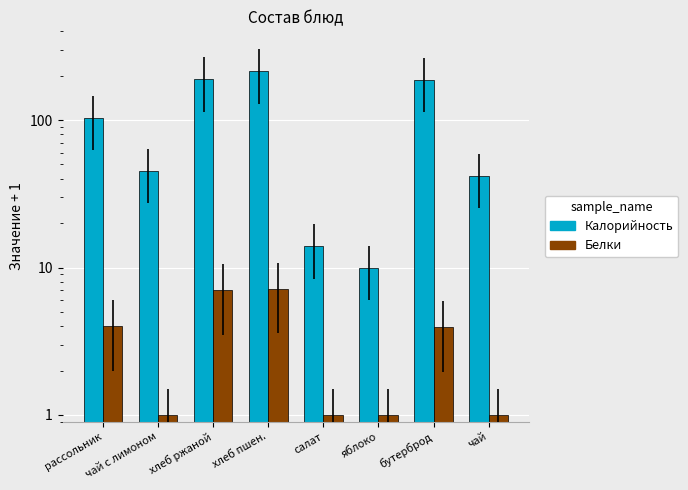

How many bars are there in each group?

2